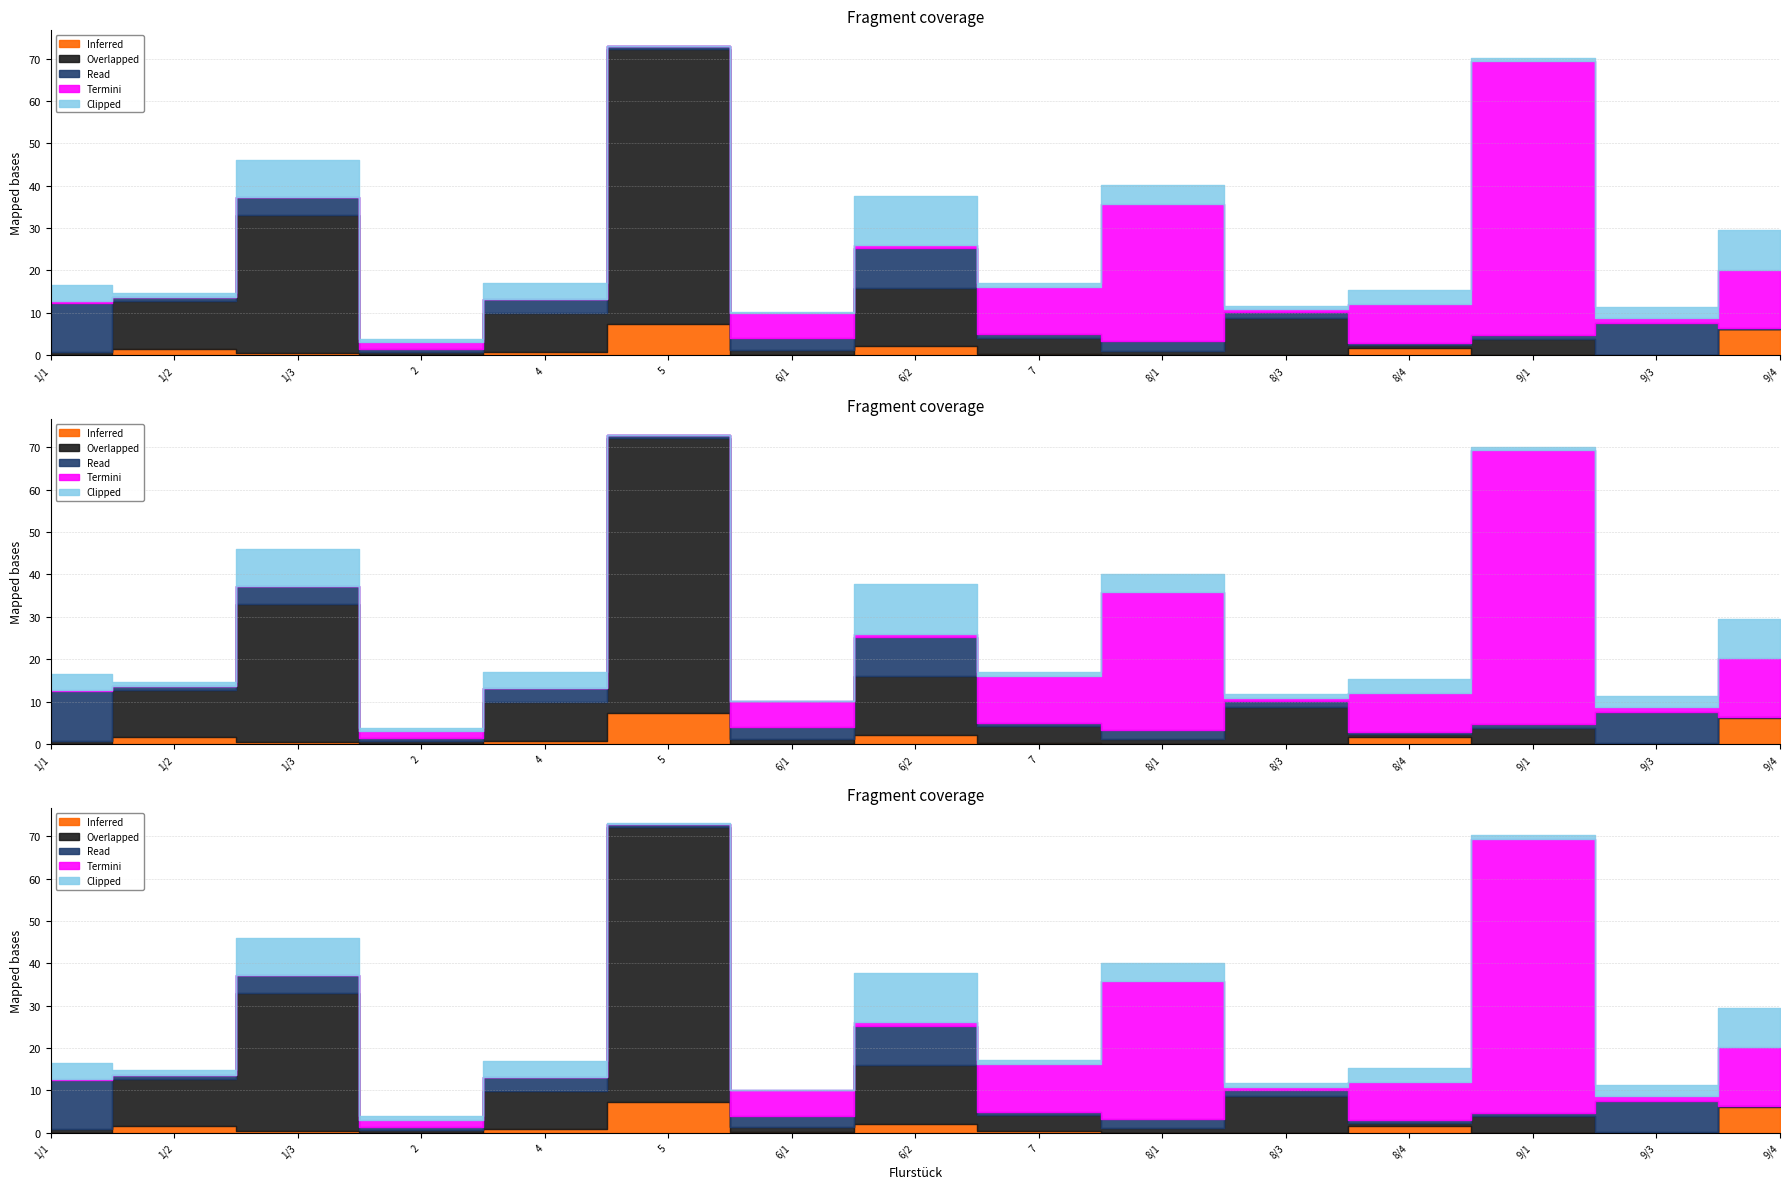

What is the label of the 5th point from the right?

8/3